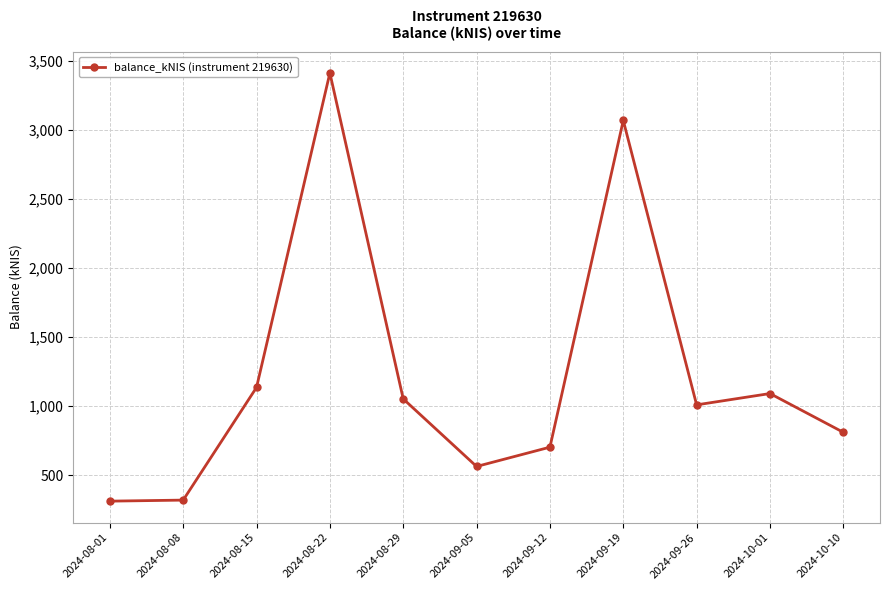

Read the value at 2024-08-08.

320.3